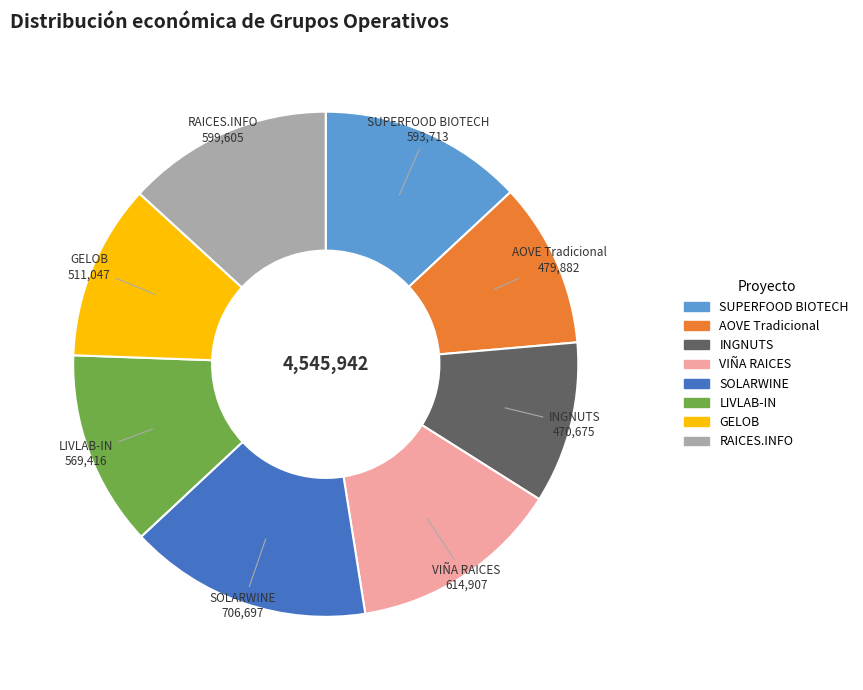

Combined, do RAICES.INFO and VIÑA RAICES account for over 50%?

No